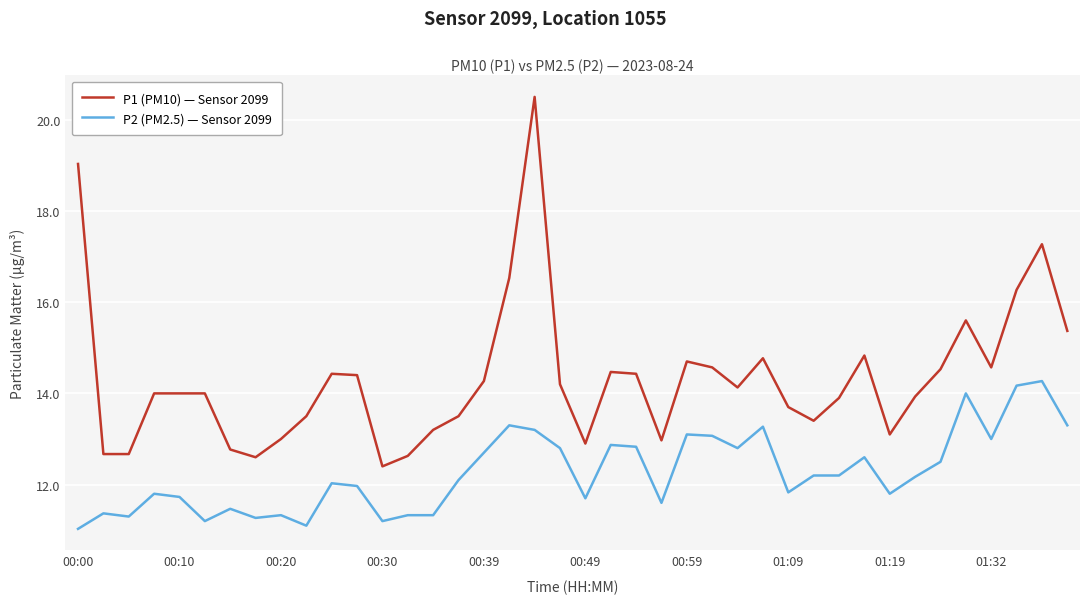

What is the highest value of the P1 (PM10) — Sensor 2099 series?

20.5